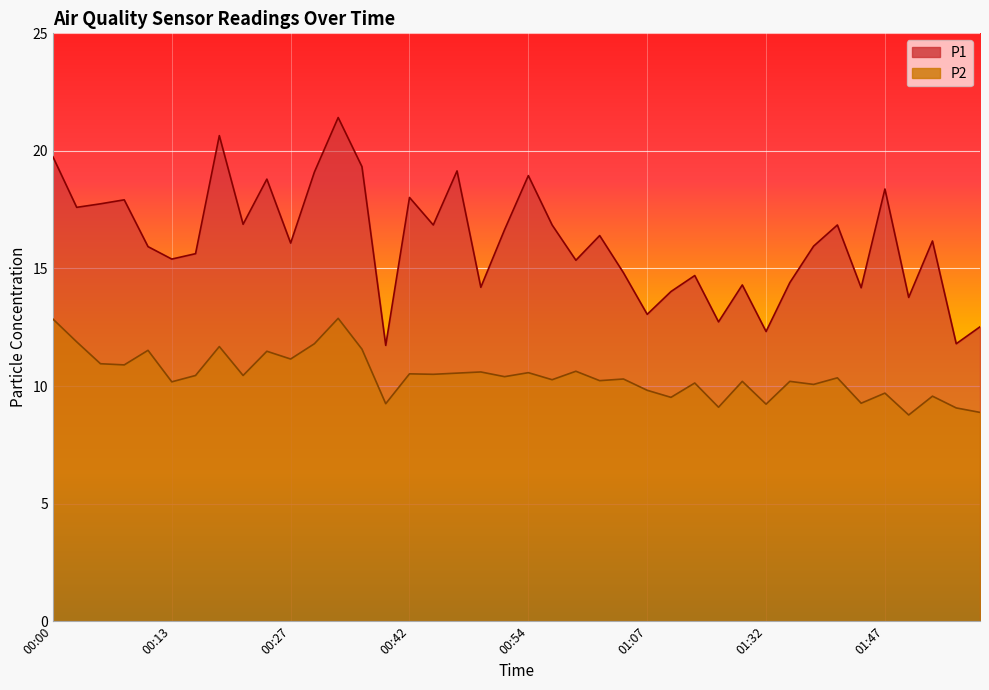

Which category has the highest value across all series?

00:32